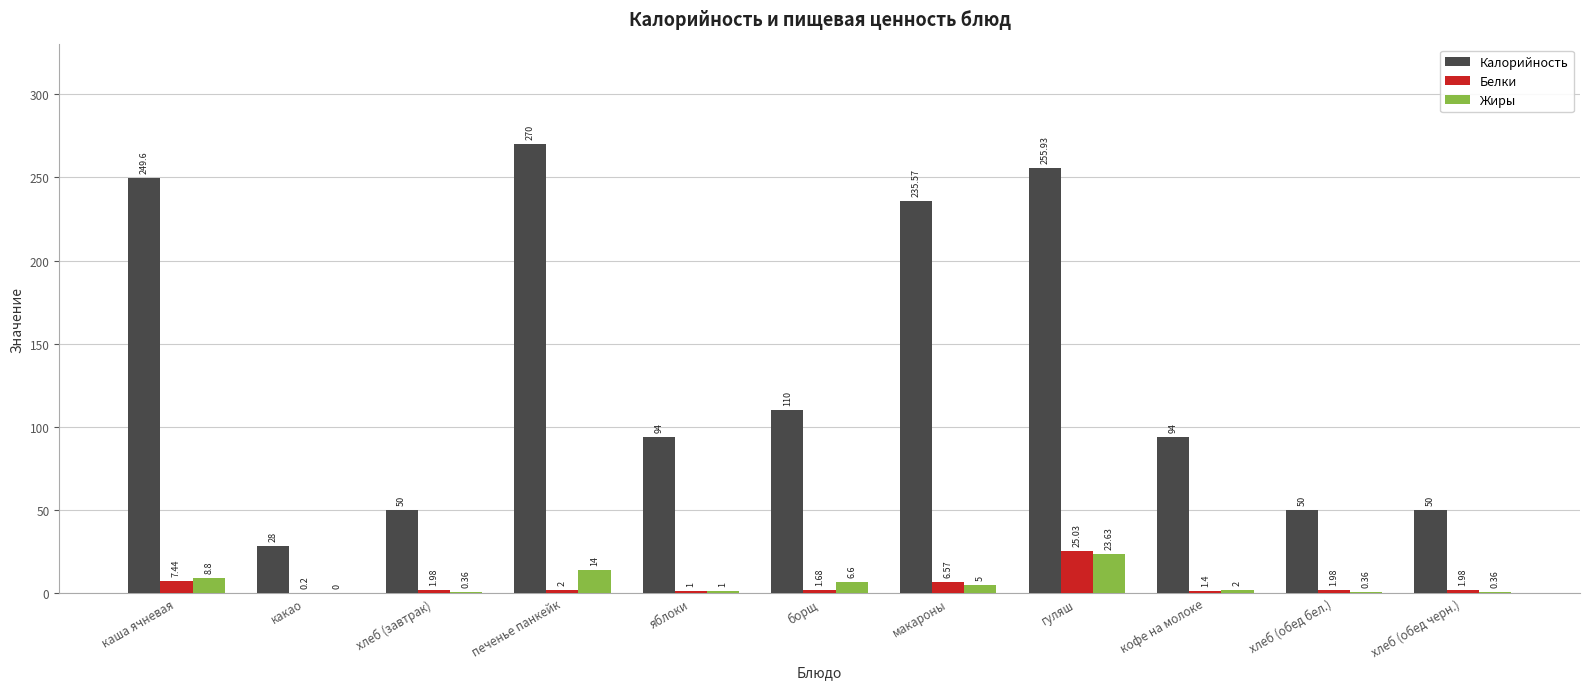

Is the value of Жиры at макароны greater than the value of Белки at яблоки?

Yes